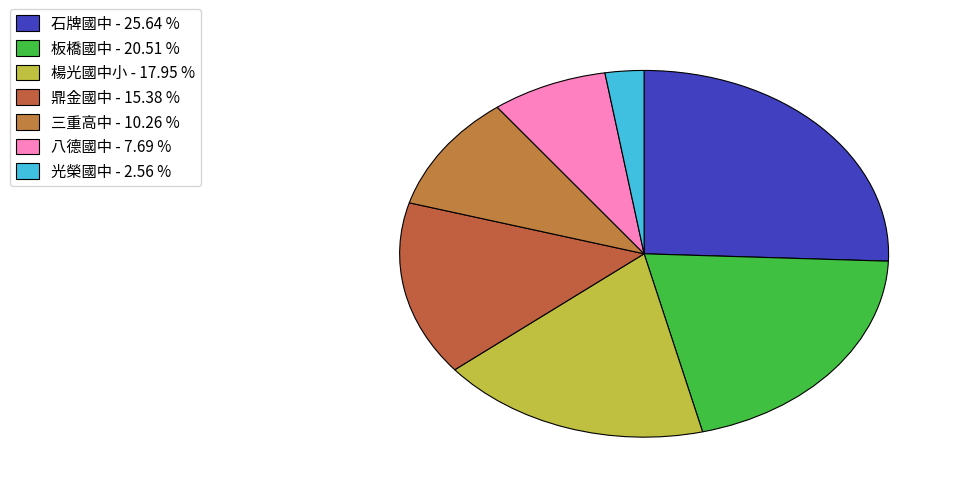

How many segments does this pie chart have?

7